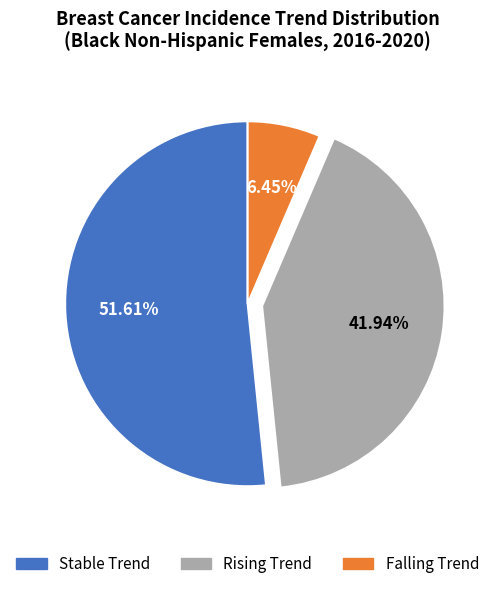

Does any single category account for the majority?

Yes